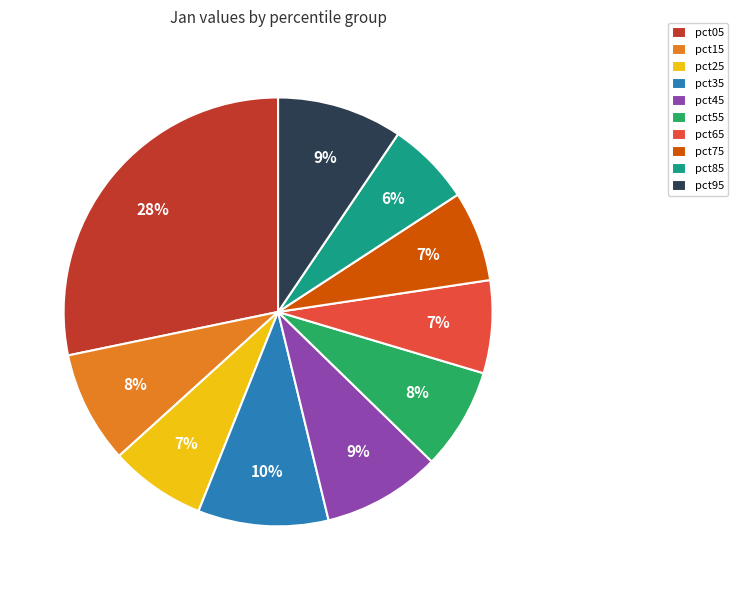

Is pct55 the majority of the pie?

No